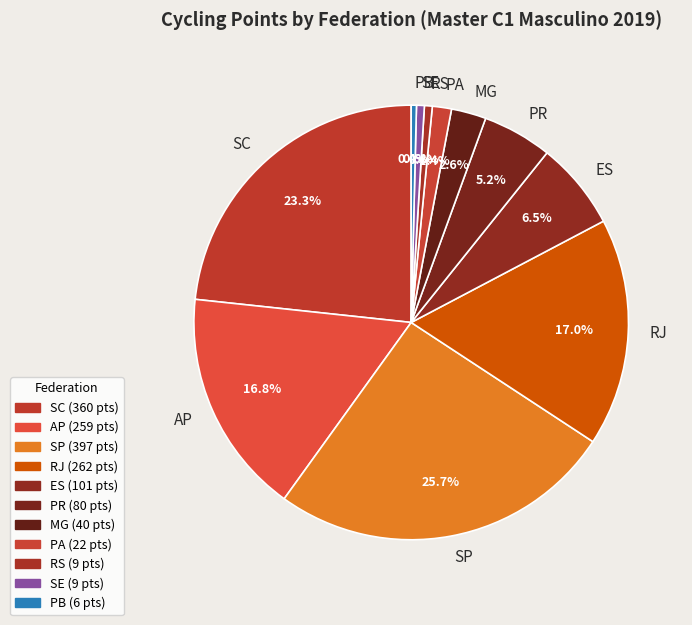

What percentage is the AP slice, to the nearest percent?

17%